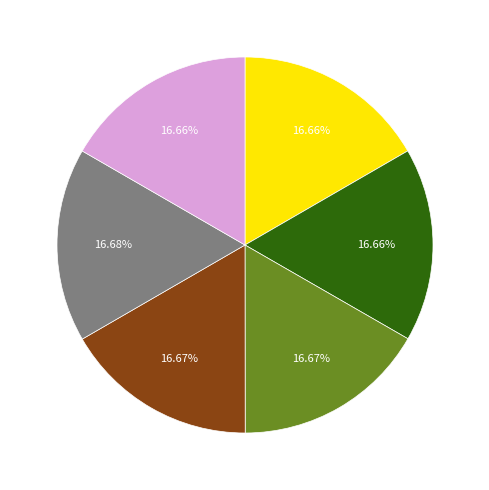

Is there any slice that represents more than half of the pie?

No